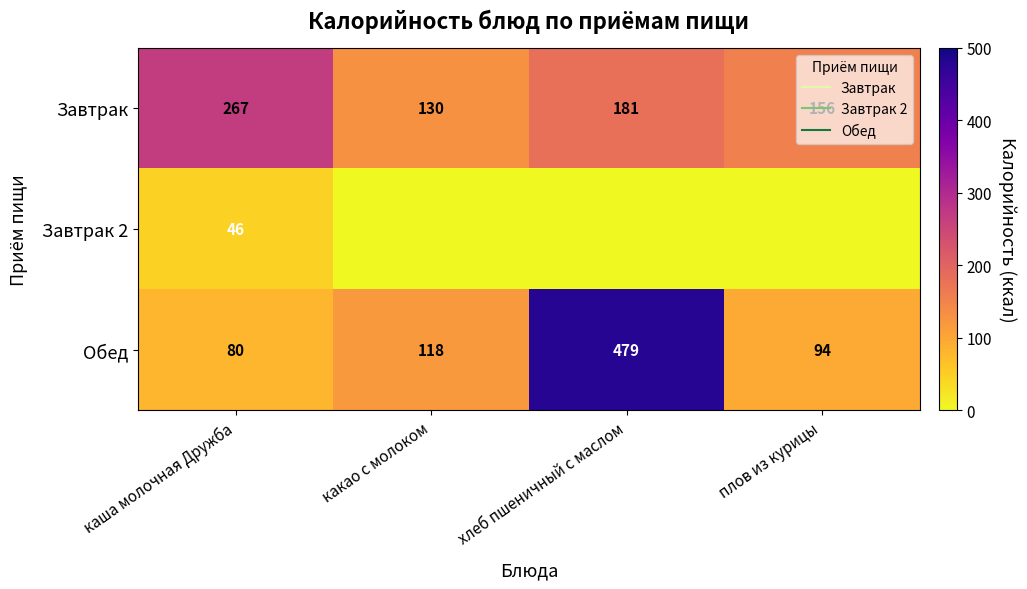

How many data points in Завтрак are above 181?

1